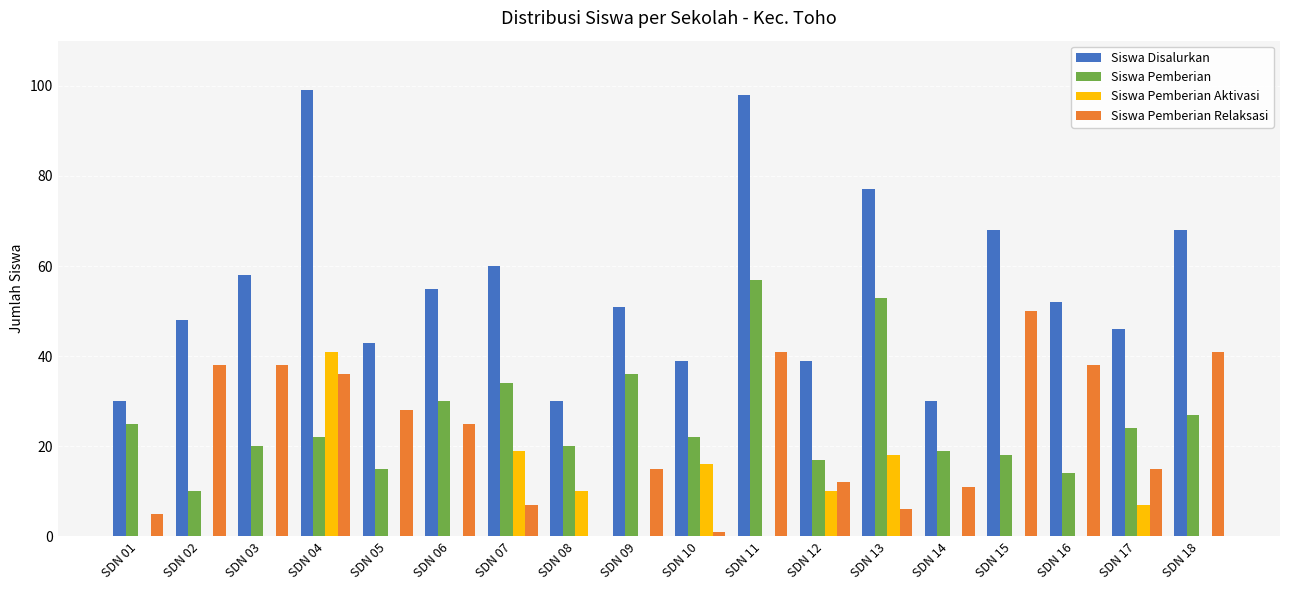

Is it true that Siswa Pemberian Relaksasi equals 50 at SDN 15?

True